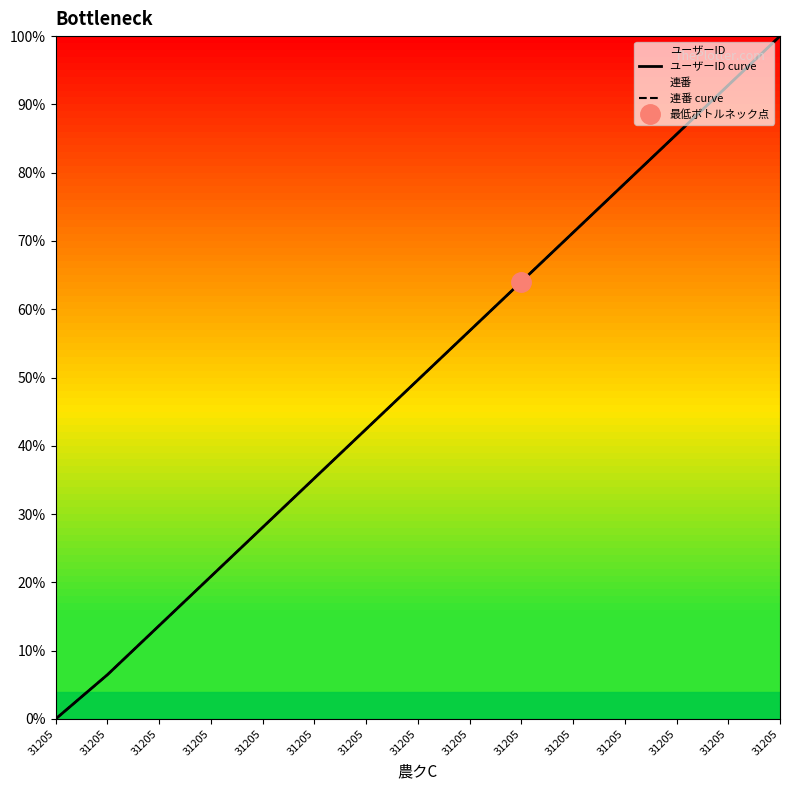

What value does the ユーザーID curve series have at 31205?

0.2